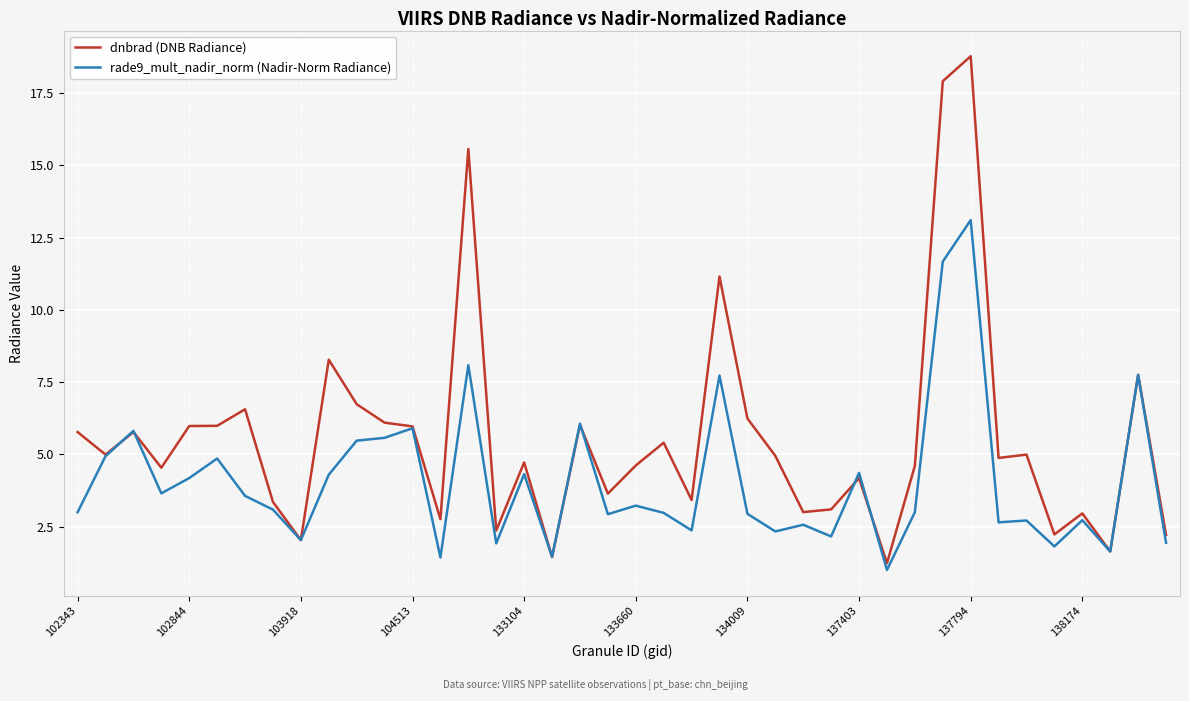

What is the maximum value shown in the chart?

18.8